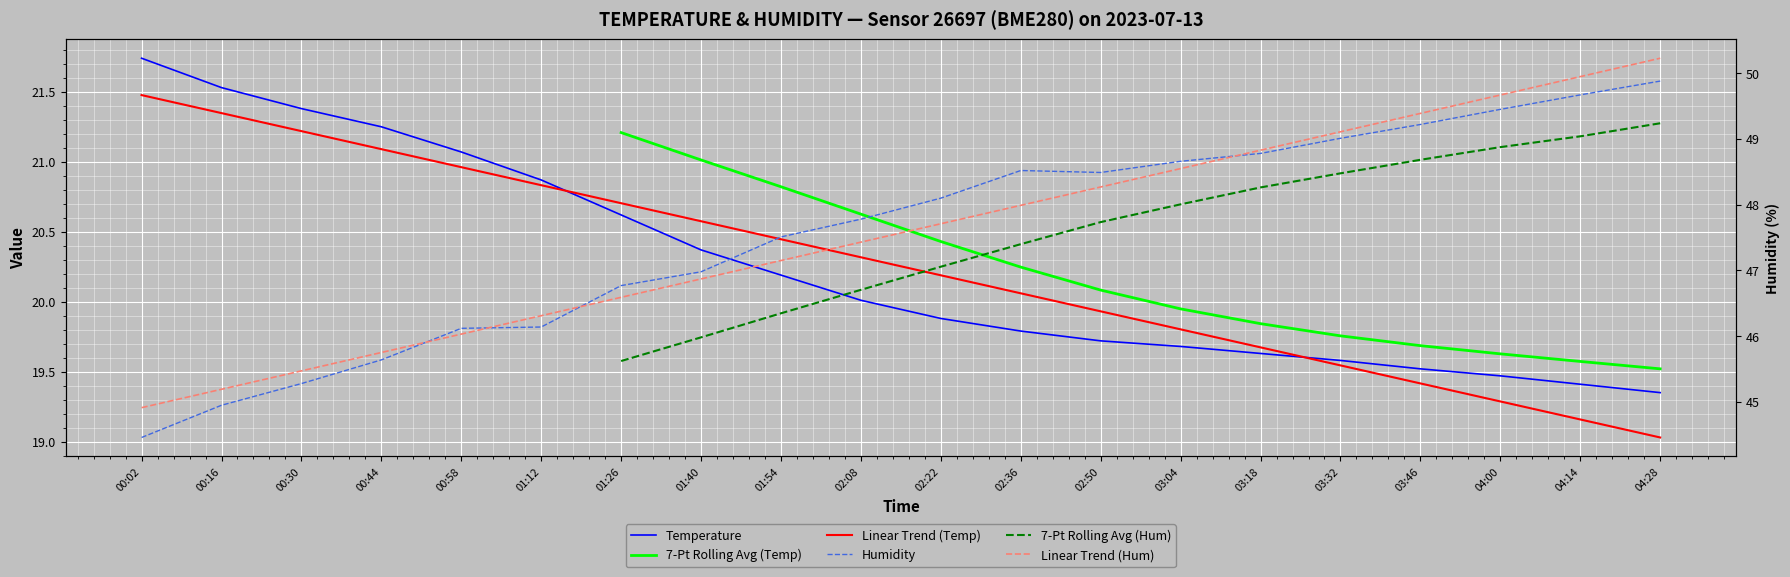

Is this an area chart (filled region under the line)?

No